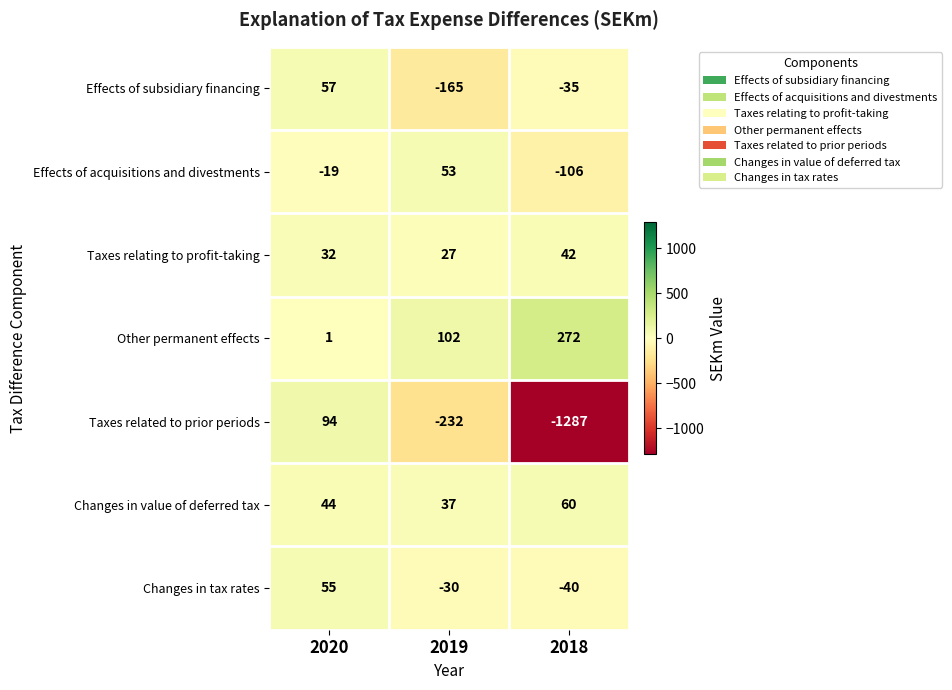

Which category has the lowest value in the Effects of subsidiary financing series?

2019